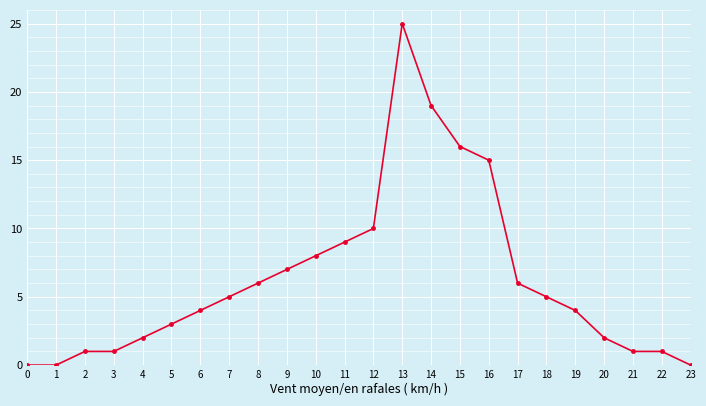

What is the average value?

6